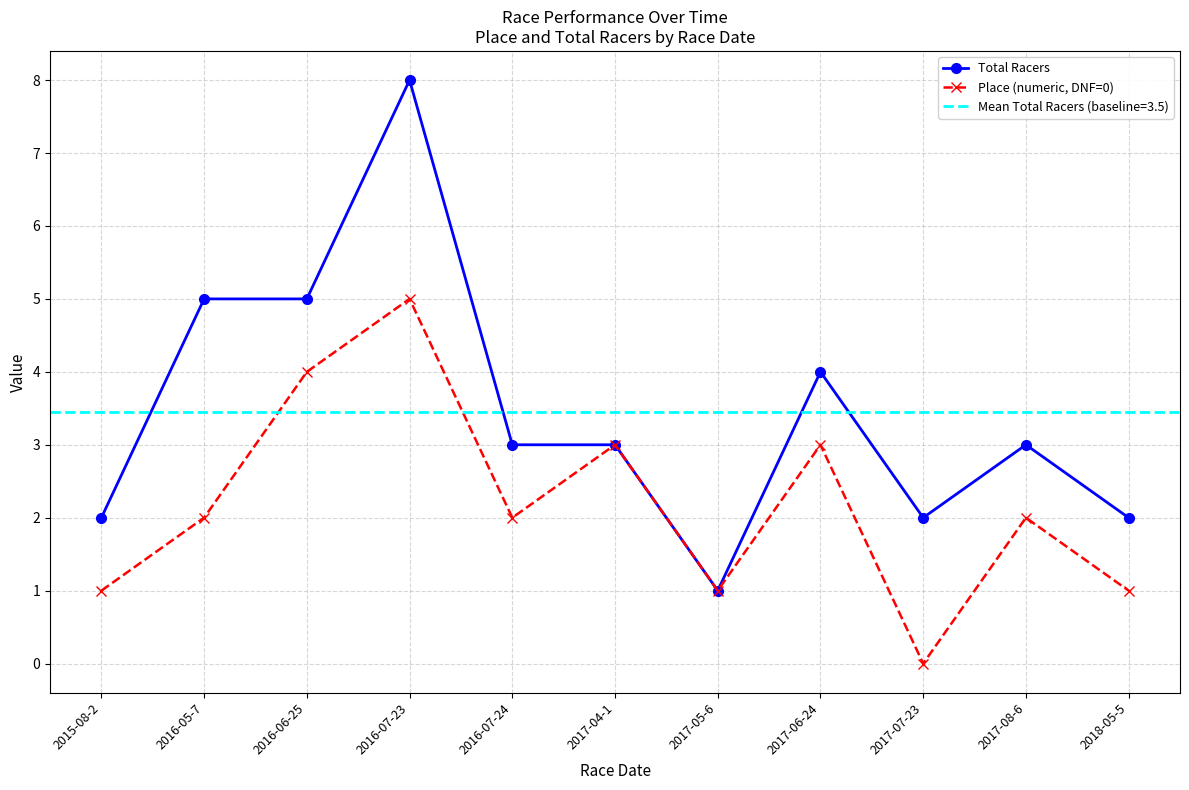

What position from the left is 2017-07-23?

9